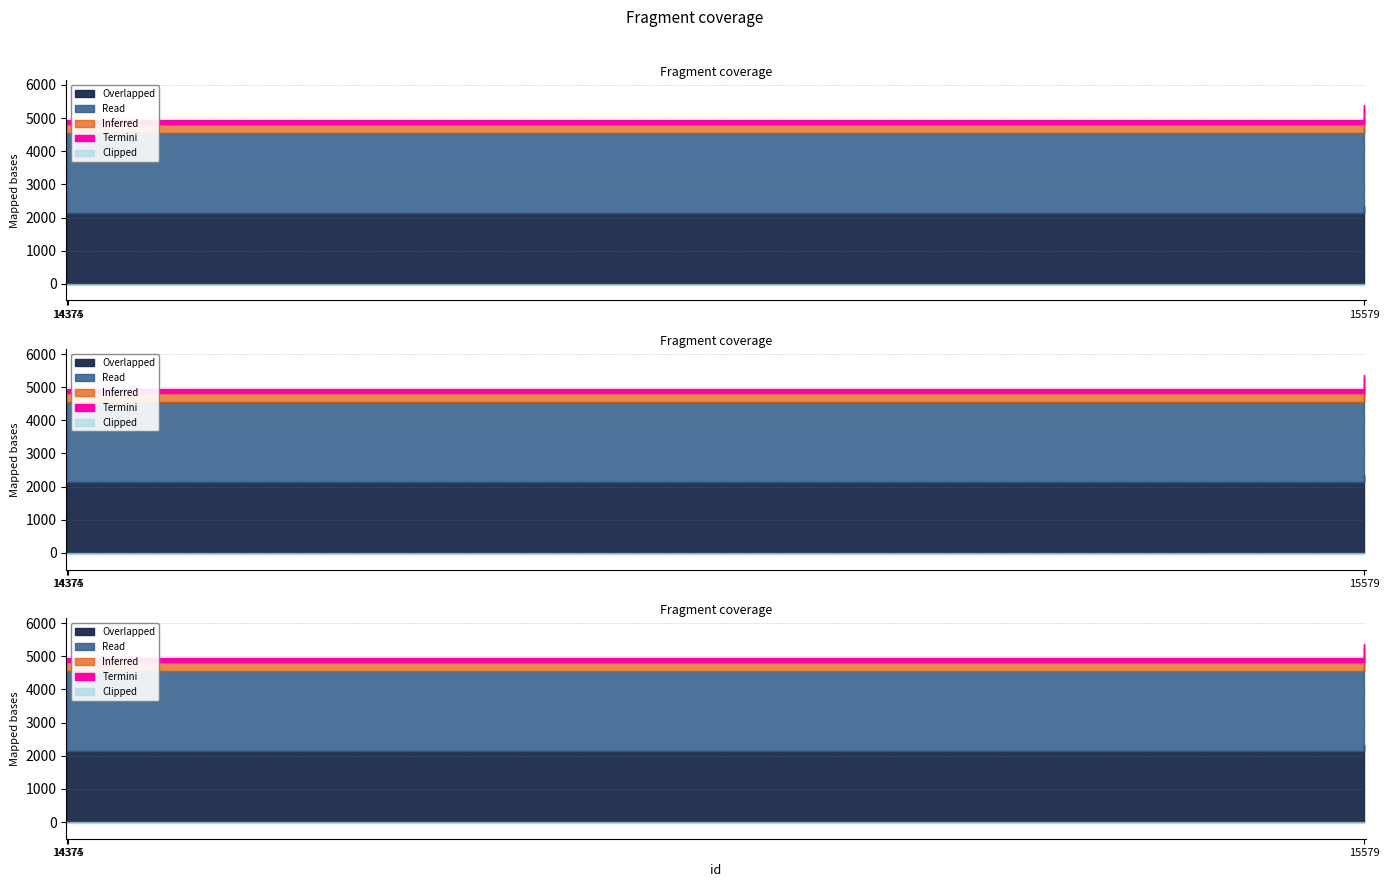

Which category has the highest value across all series?

15579